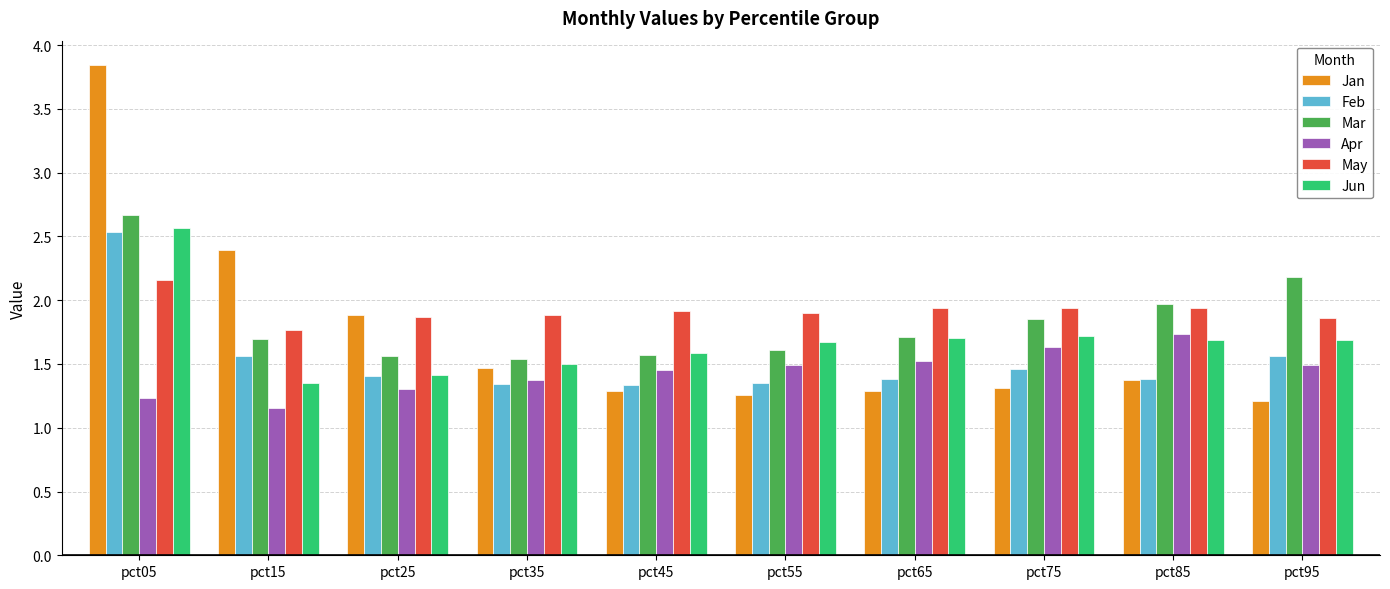

What is the sum of the Mar values at pct25 and pct75?

3.4